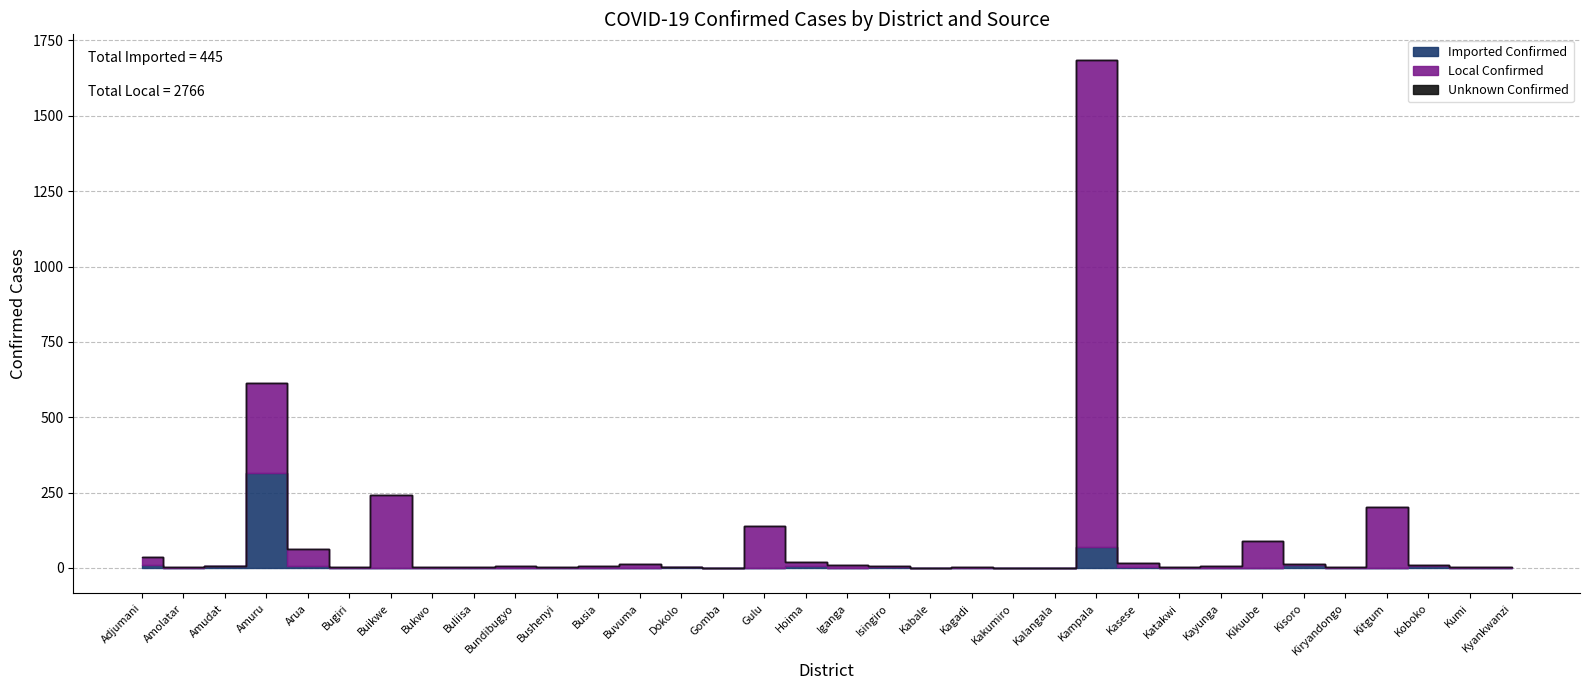

The value of Local Confirmed at Gomba is 1. True or false?

True